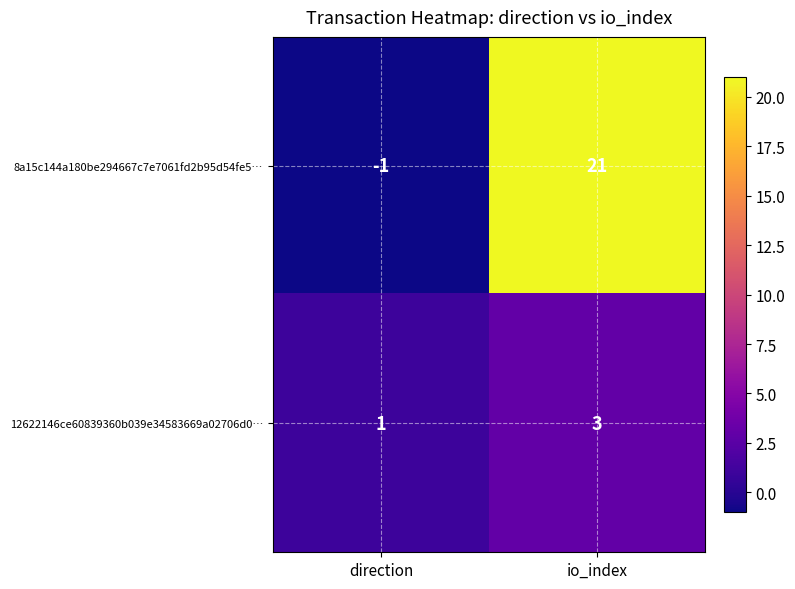

Which series changed the most between direction and io_index?

8a15c144a180be294667c7e7061fd2b95d54fe5…